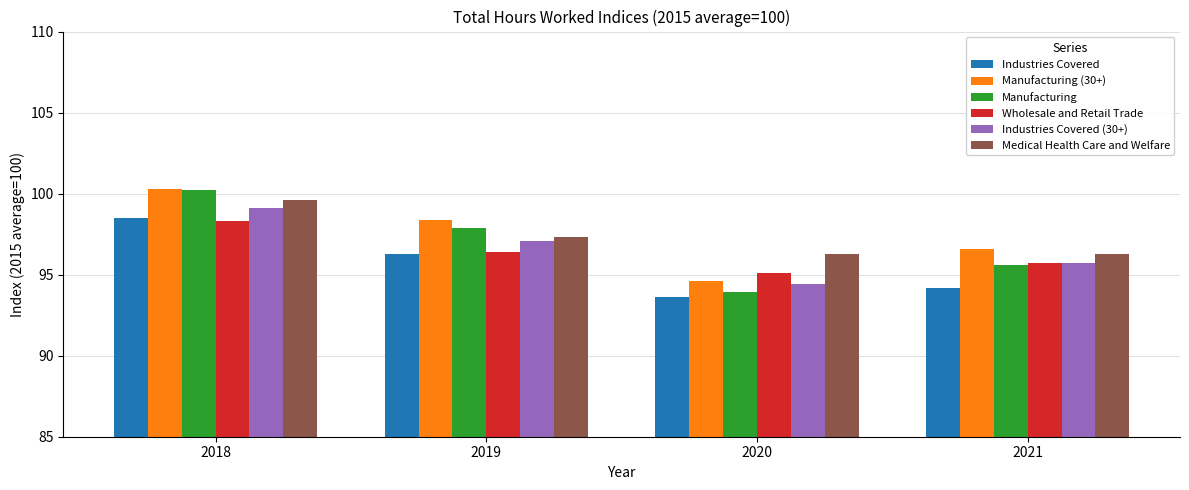

What is the value of the Industries Covered bar at the 1st from the left?

98.5